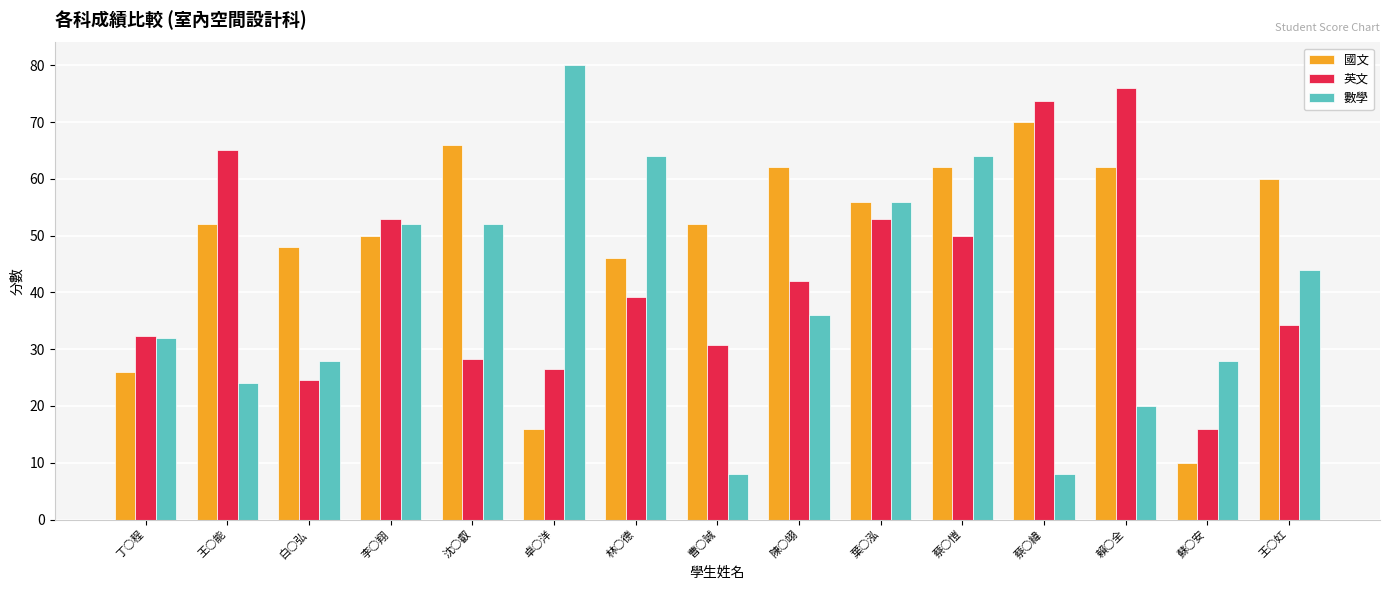

What is the smallest value displayed?

8.0